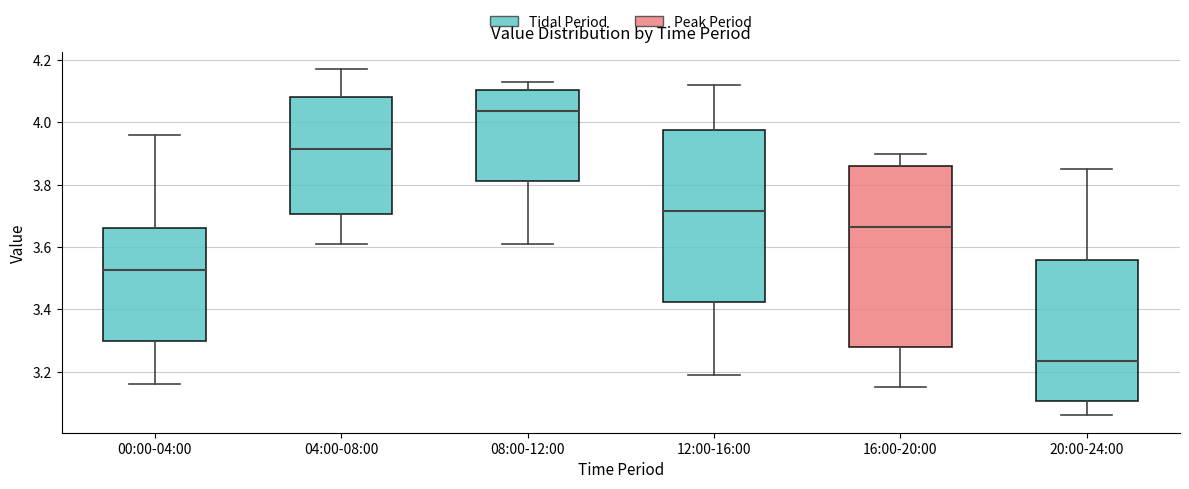

Reading left to right, transcribe this box plot: for each box, give where its median line is, the range the box spans, and where its two whiskers end, as read against the y-axis. The values are not printed on the chart, so give them approximately, as read against the axis.

00:00-04:00: median 3.52, box 3.30 to 3.66, whiskers 3.16 to 3.96
04:00-08:00: median 3.92, box 3.70 to 4.08, whiskers 3.62 to 4.18
08:00-12:00: median 4.04, box 3.82 to 4.10, whiskers 3.62 to 4.14
12:00-16:00: median 3.72, box 3.42 to 3.98, whiskers 3.20 to 4.12
16:00-20:00: median 3.66, box 3.28 to 3.86, whiskers 3.16 to 3.90
20:00-24:00: median 3.24, box 3.10 to 3.56, whiskers 3.06 to 3.86